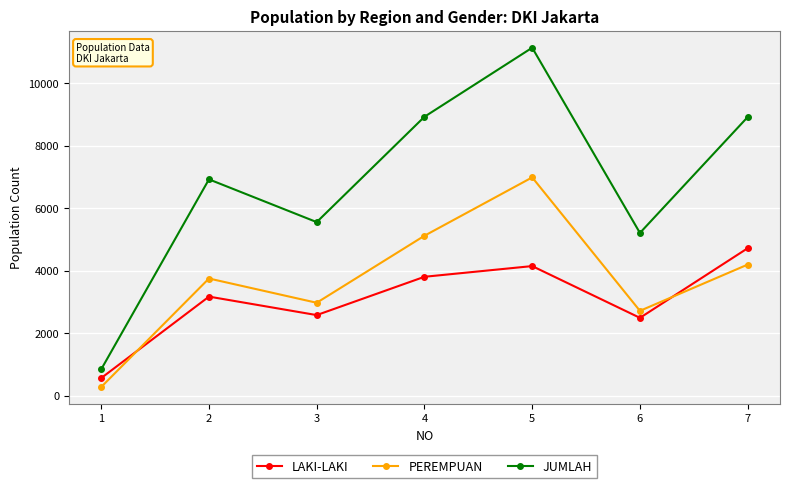

What is the minimum value shown in the chart?

280